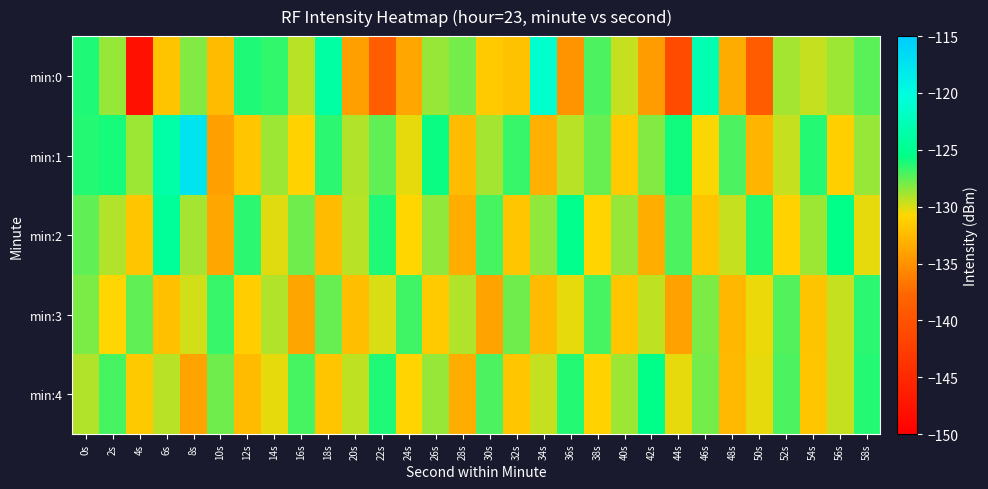

How many categories are shown in the chart?

30